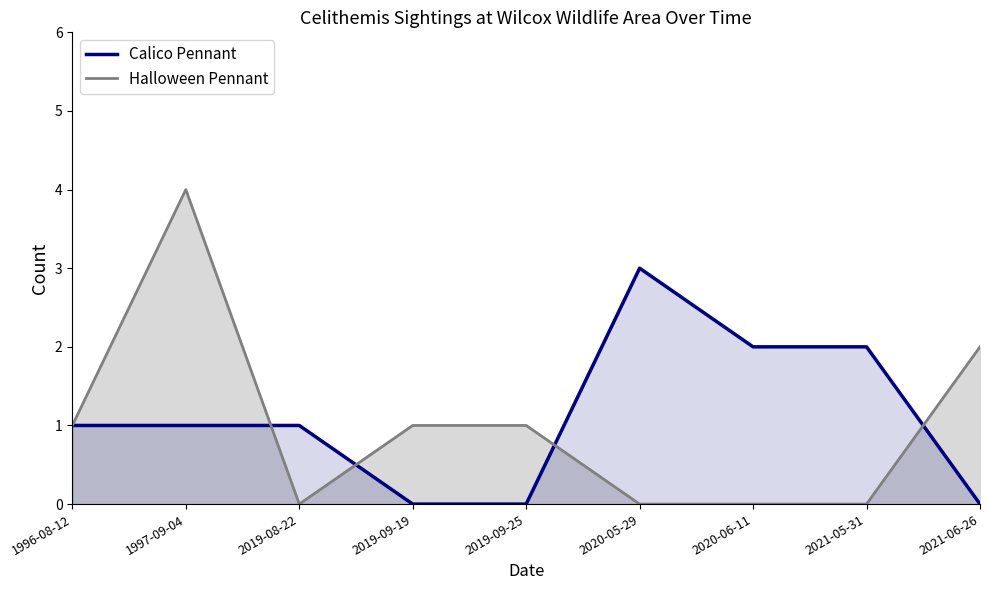

The value of Calico Pennant line at 2019-08-22 is 1. True or false?

True